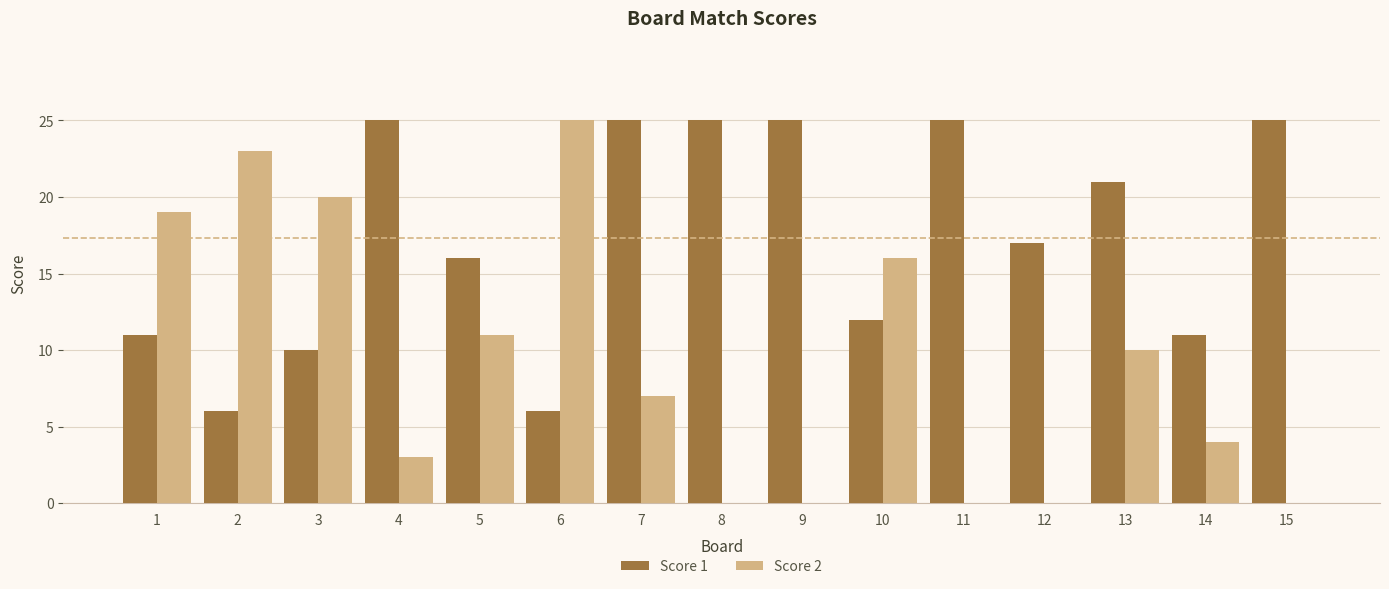

What is the greatest value displayed?

25